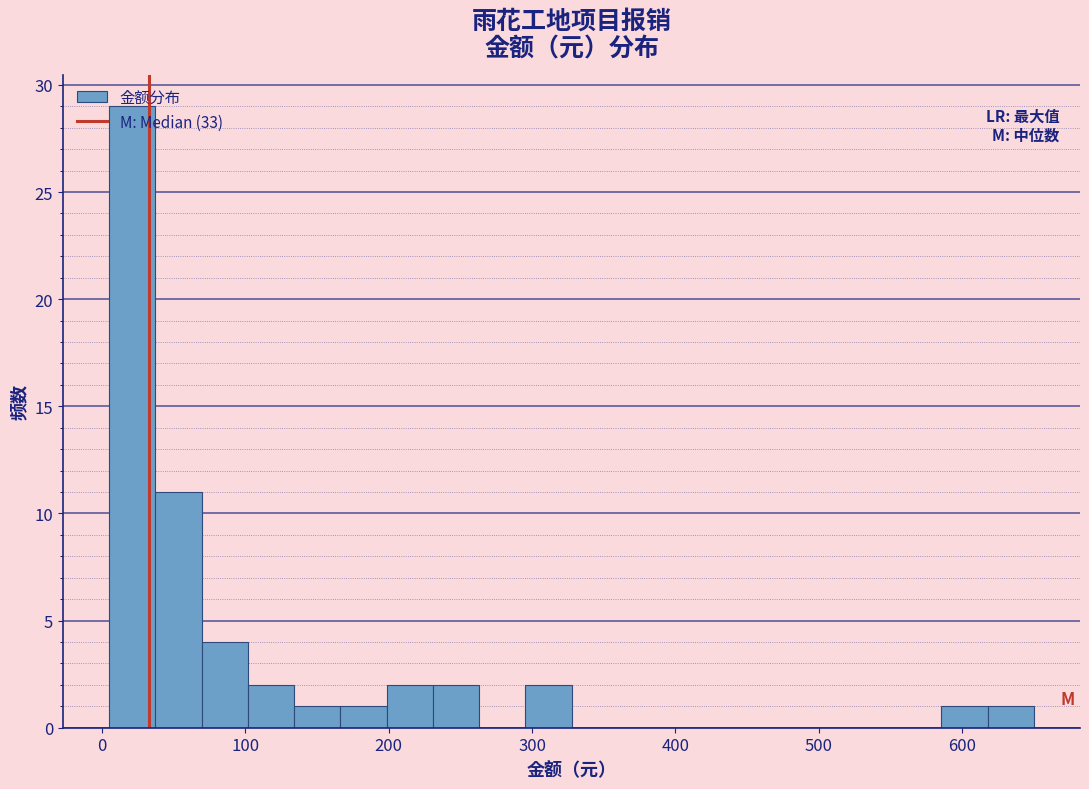

Around what value on the x-axis is the tallest bar? Give the approximate position of its centre, as read against the axis.

20